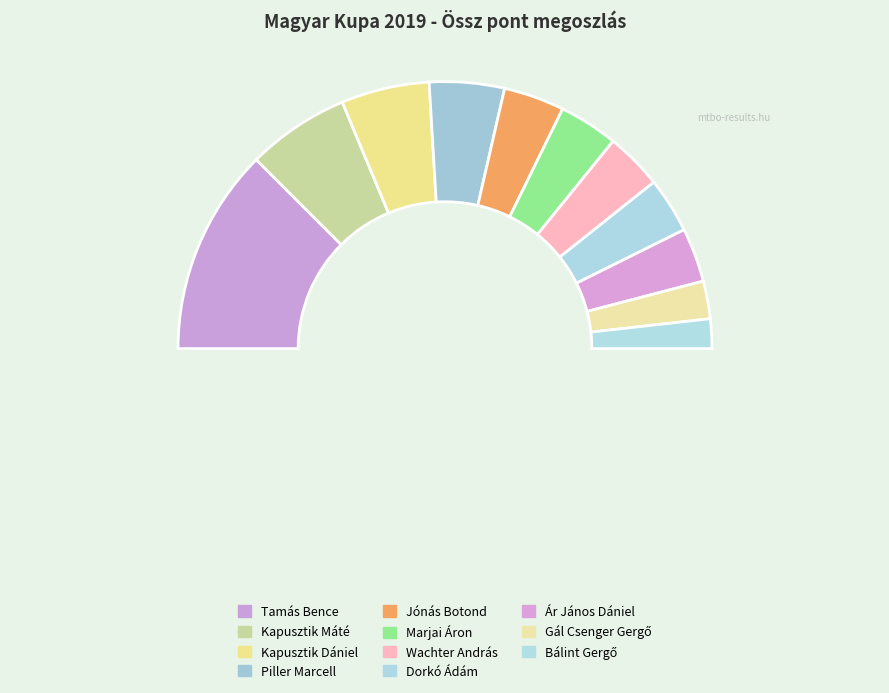

Which slice is the smallest?

Bálint Gergő